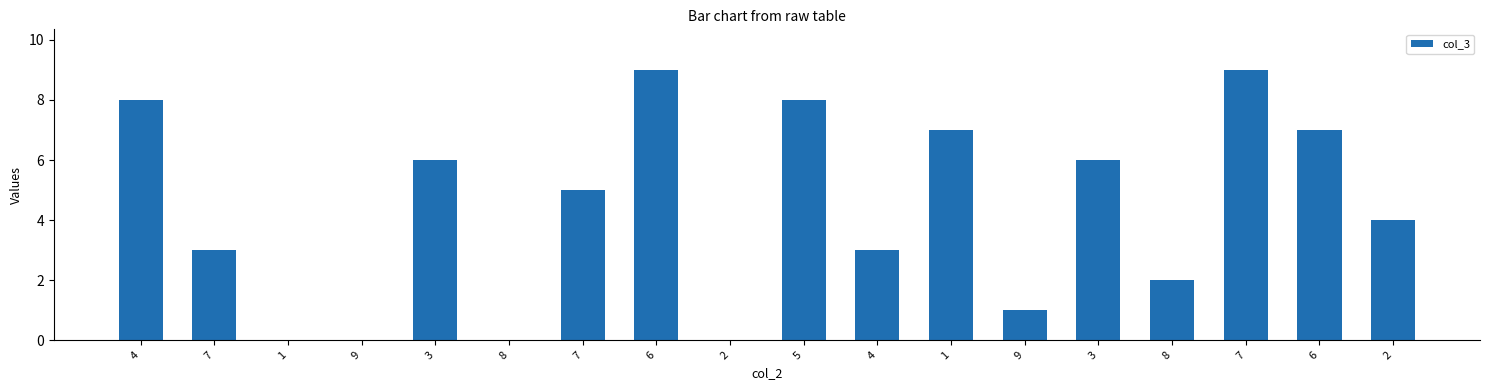

Rank the categories by value from lowest to highest.

1, 9, 8, 2, 9, 8, 7, 4, 2, 7, 3, 3, 1, 6, 4, 5, 6, 7